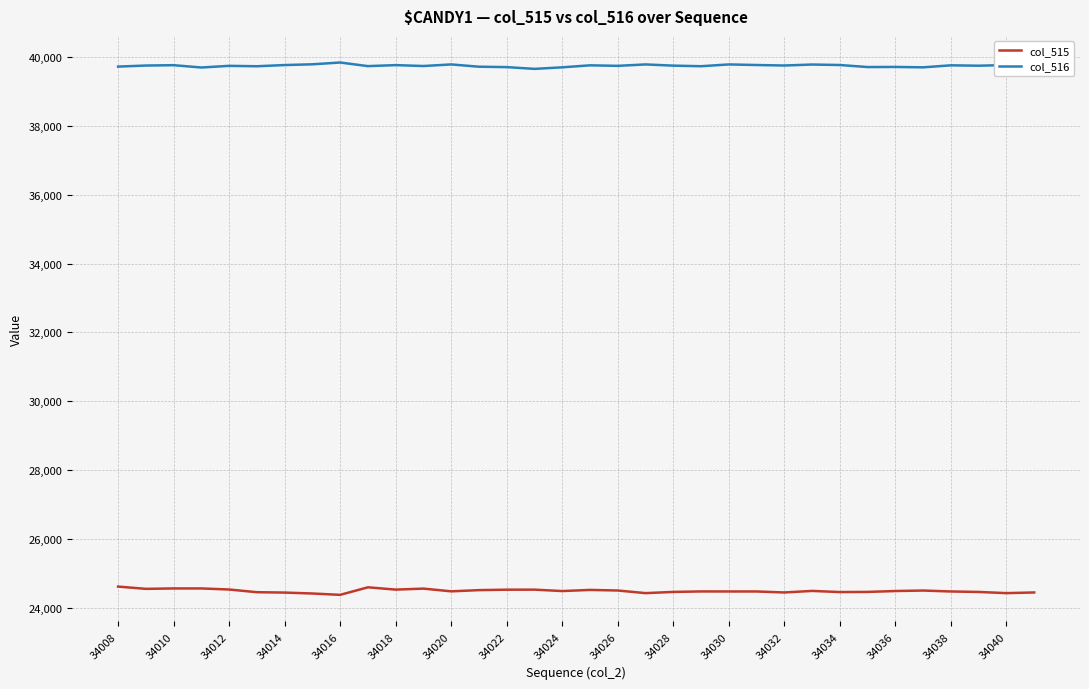

Which series has the largest total across all categories?

col_516